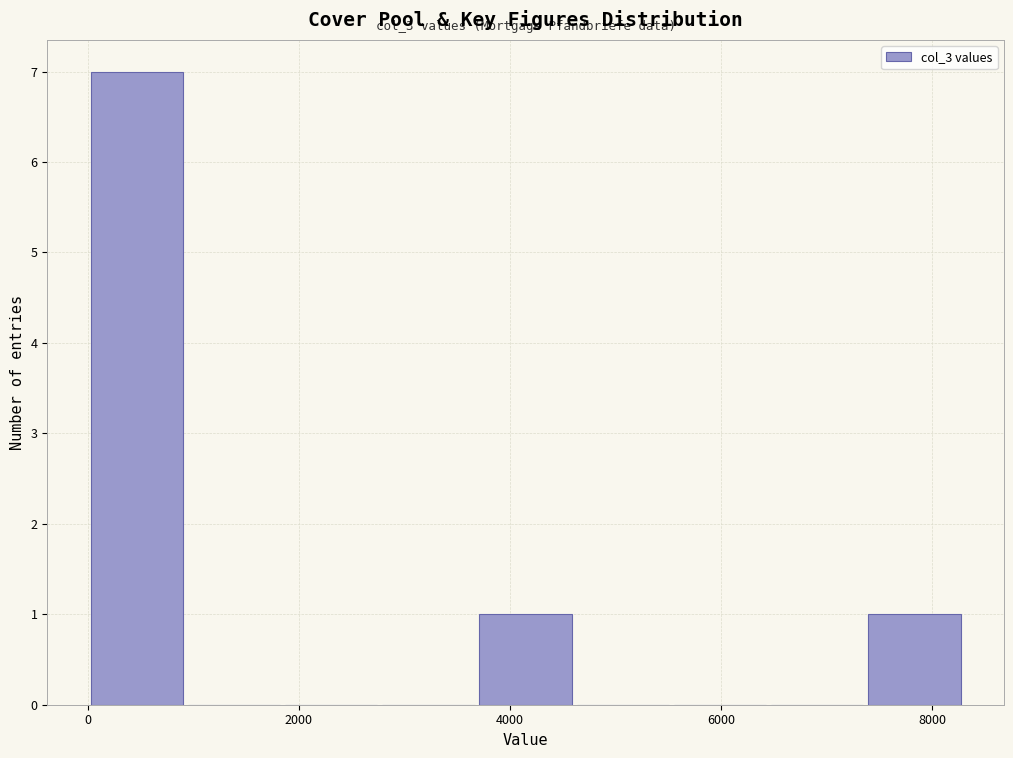

Over which range of the x-axis is the bar tallest?

0 to 1000